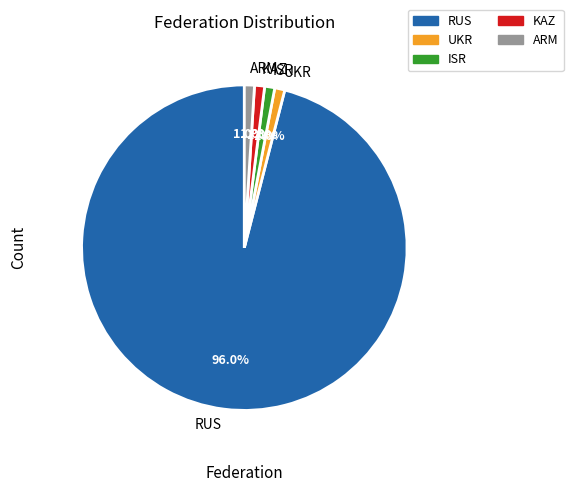

What is the largest slice in the pie chart?

RUS